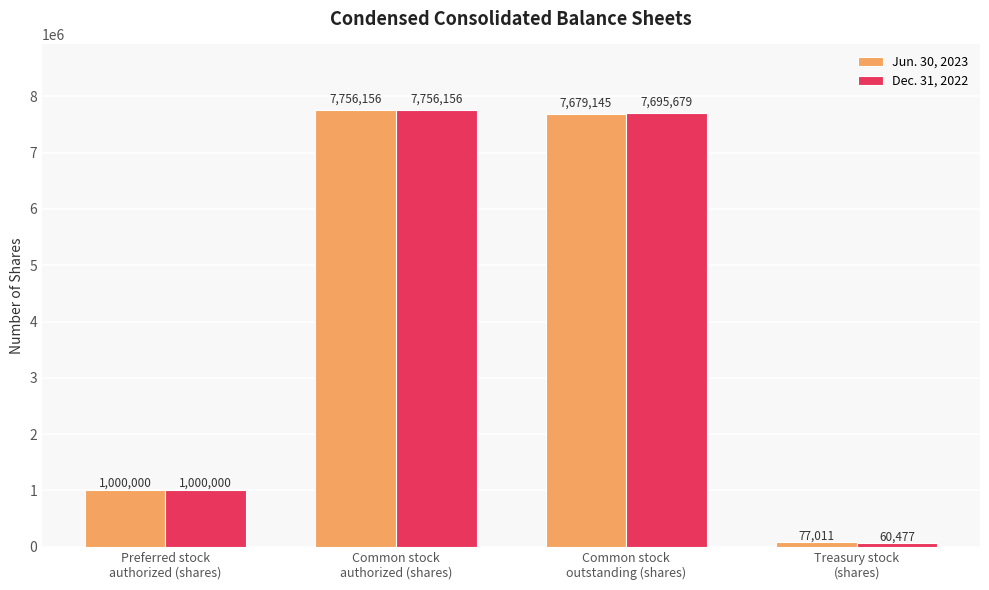

Reading left to right, list all the values displayed in this chart.

Jun. 30, 2023: Preferred stock
authorized (shares)=1000000	Common stock
authorized (shares)=7756156	Common stock
outstanding (shares)=7679145	Treasury stock
(shares)=77011
Dec. 31, 2022: Preferred stock
authorized (shares)=1000000	Common stock
authorized (shares)=7756156	Common stock
outstanding (shares)=7695679	Treasury stock
(shares)=60477